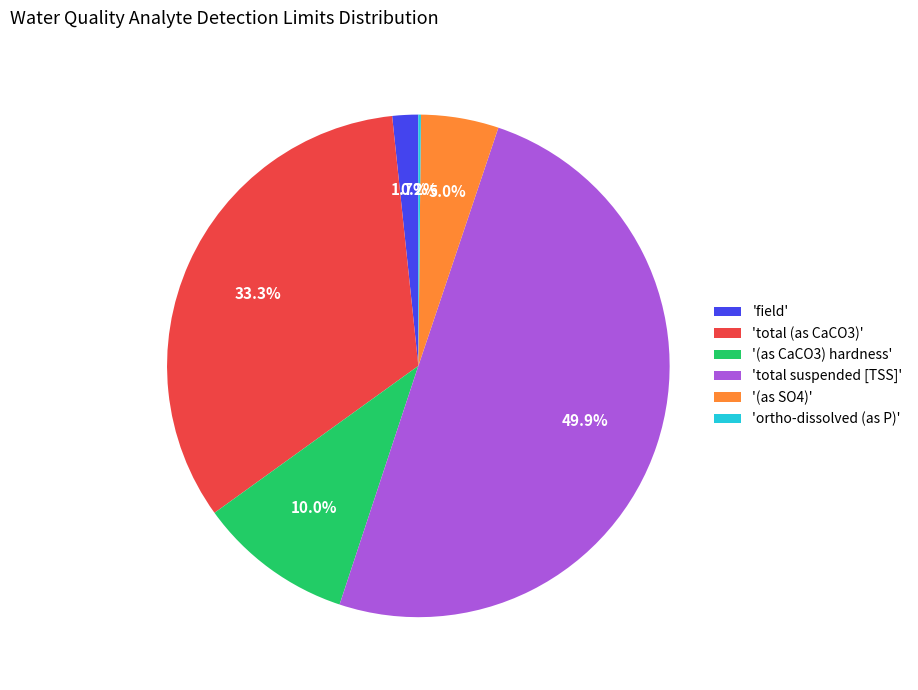

What is the ratio of the value at 'total suspended [TSS]' to the value at 'total (as CaCO3)'?

1.5